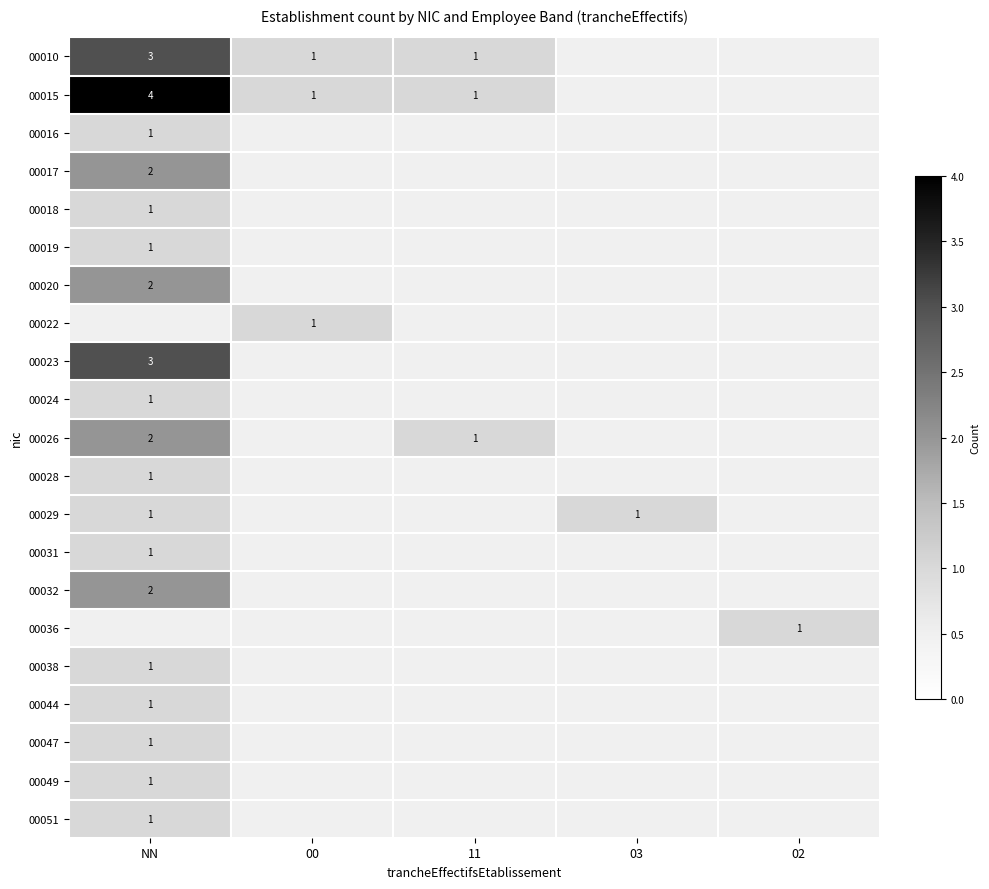

Is it true that 00029 equals 1 at 03?

True